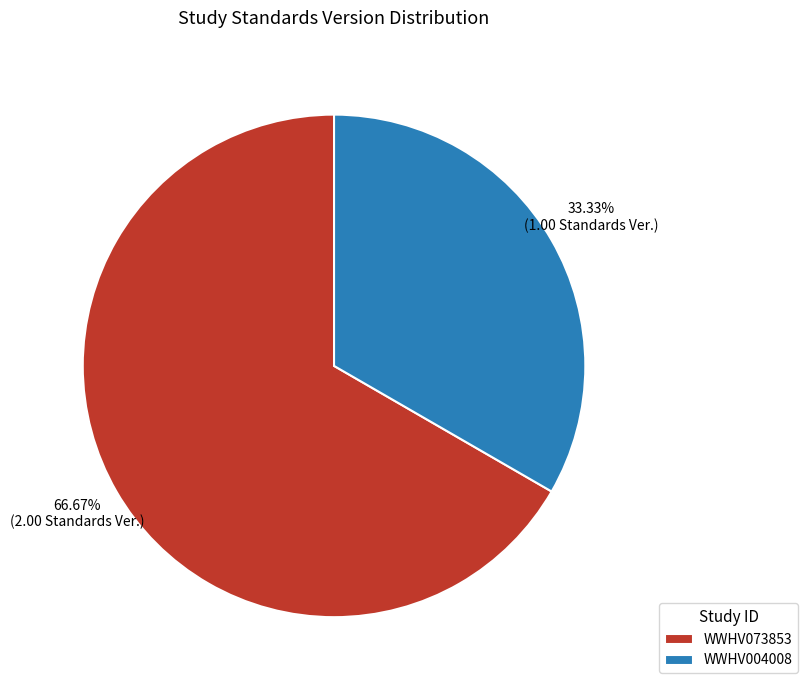

What percentage is the WWHV073853 slice, to the nearest percent?

67%